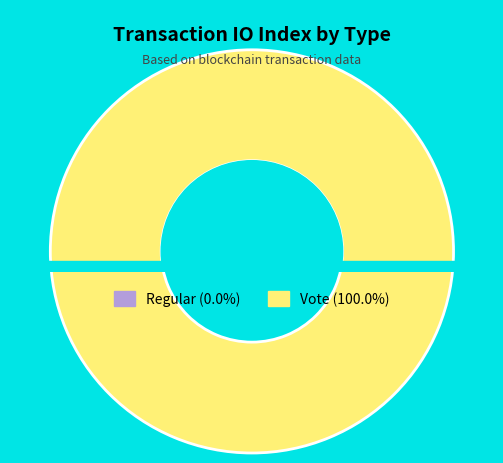

The Regular slice represents 1% of the pie. True or false?

False